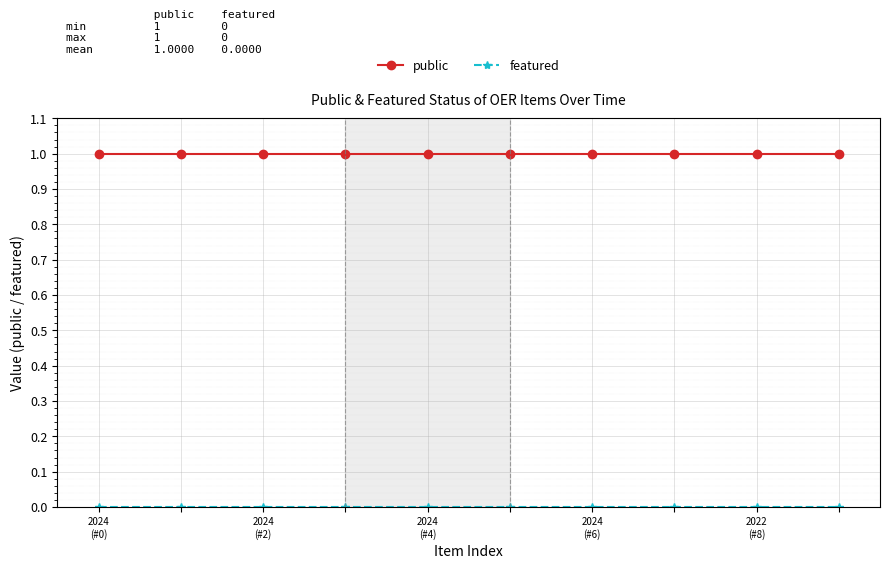

What is the sum of all public values?

10